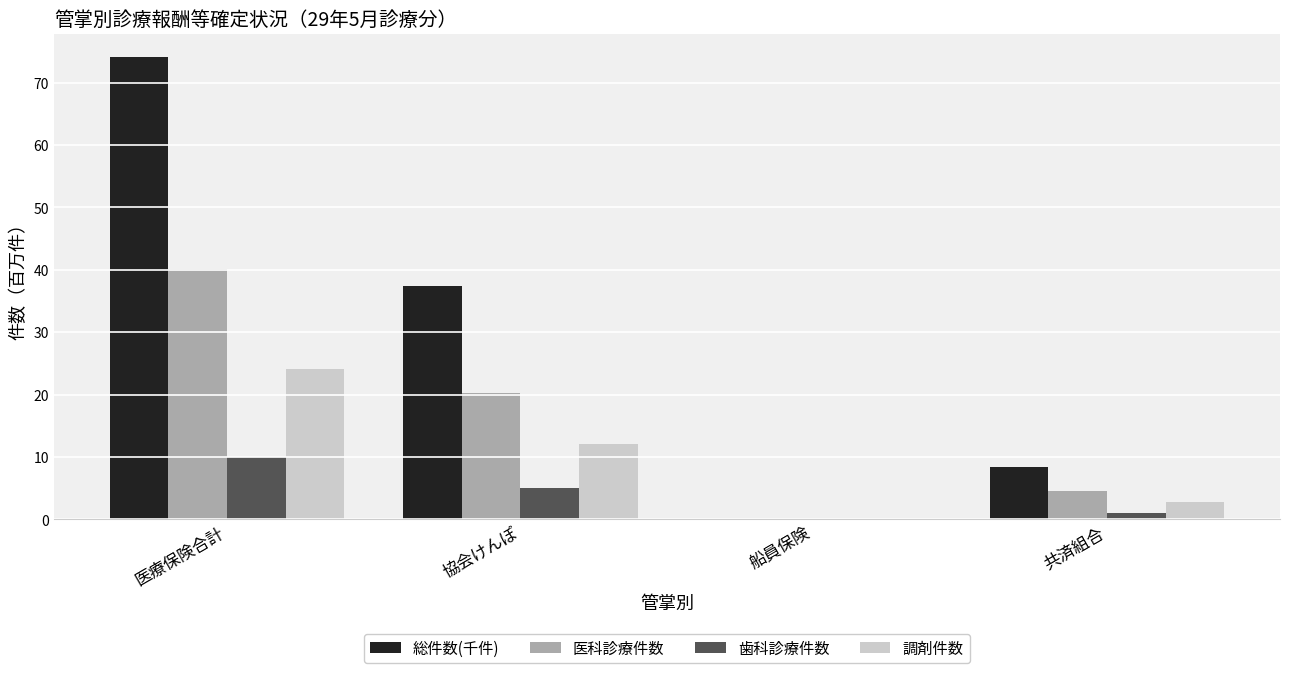

Count the number of categories in the chart.

4